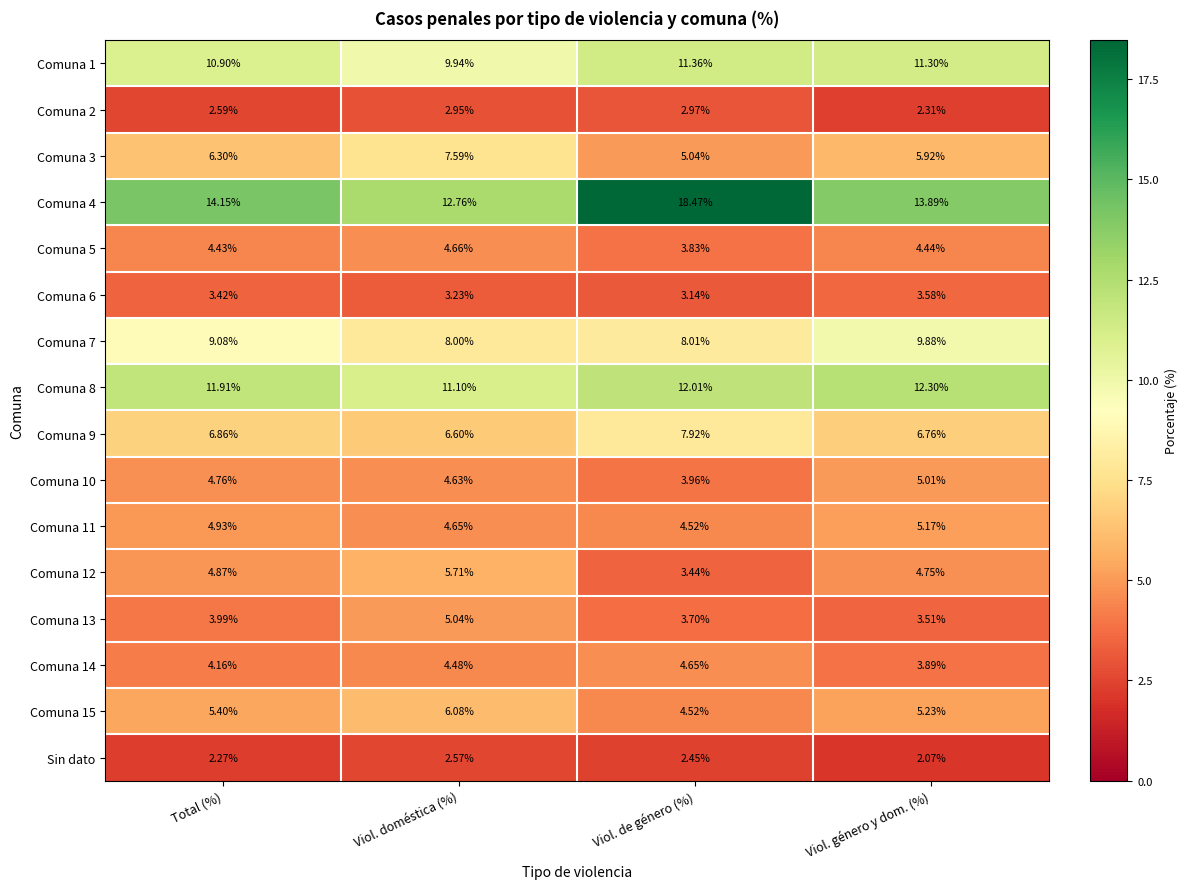

Which label corresponds to the largest value in the chart?

Viol. de género (%)